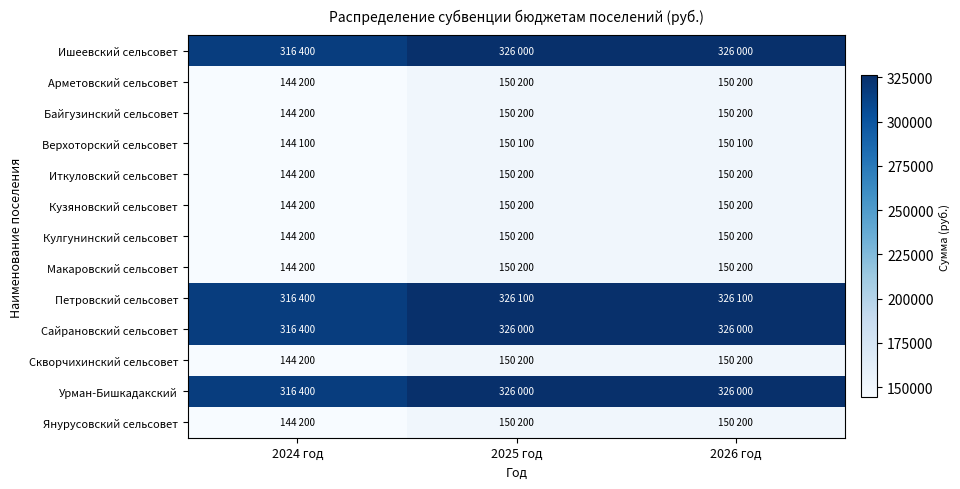

At which category is the sum across all series the highest?

2025 год